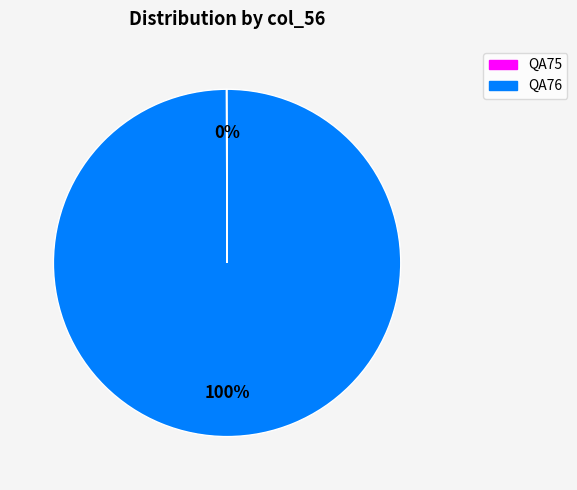

To the nearest percent, what percentage of the pie is QA76?

100%